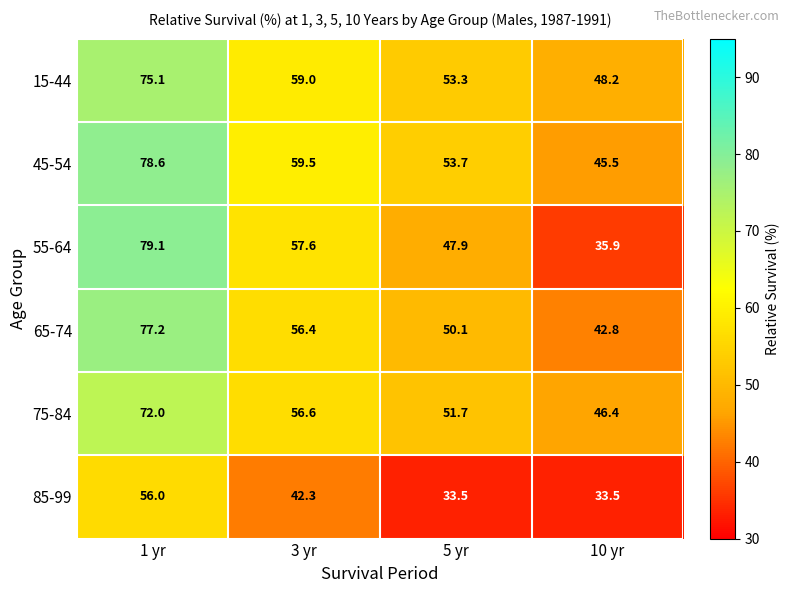

Which series changed the most between 1 yr and 3 yr?

55-64